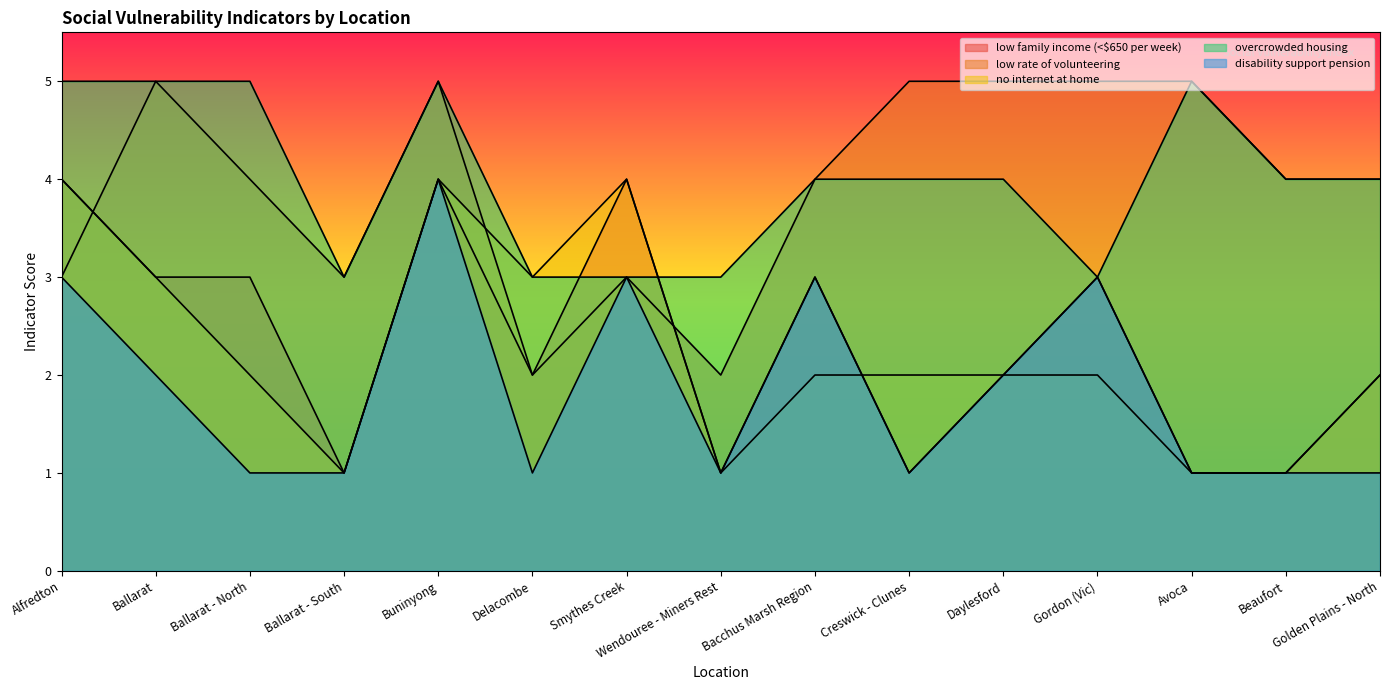

Which series has the largest range (max minus min)?

low family income (<$650 per week)